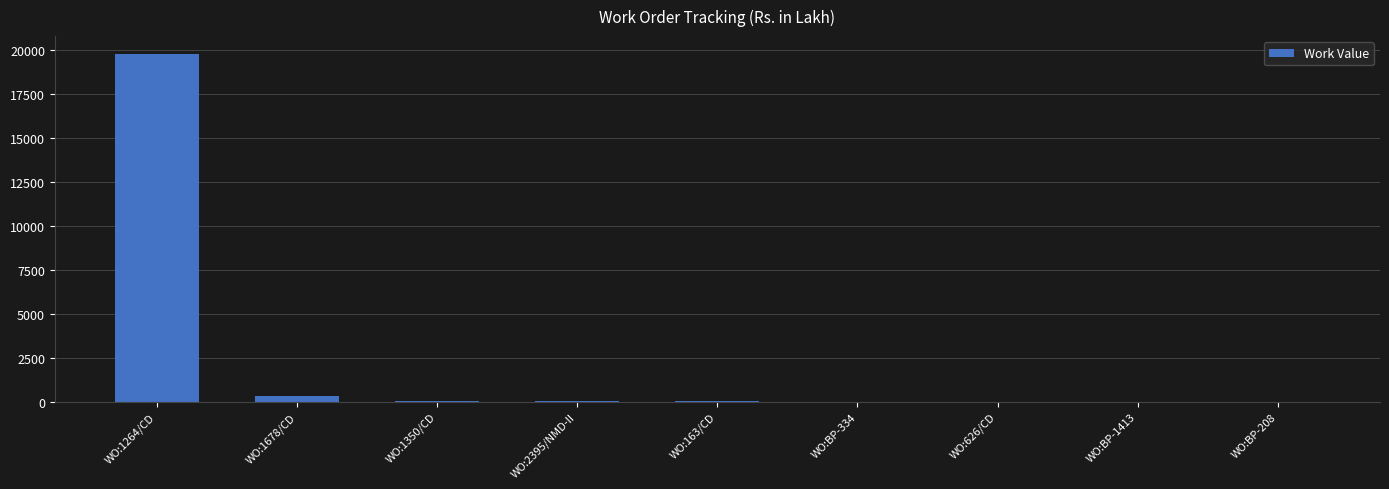

What is the approximate value at WO:1264/CD?

19789.3